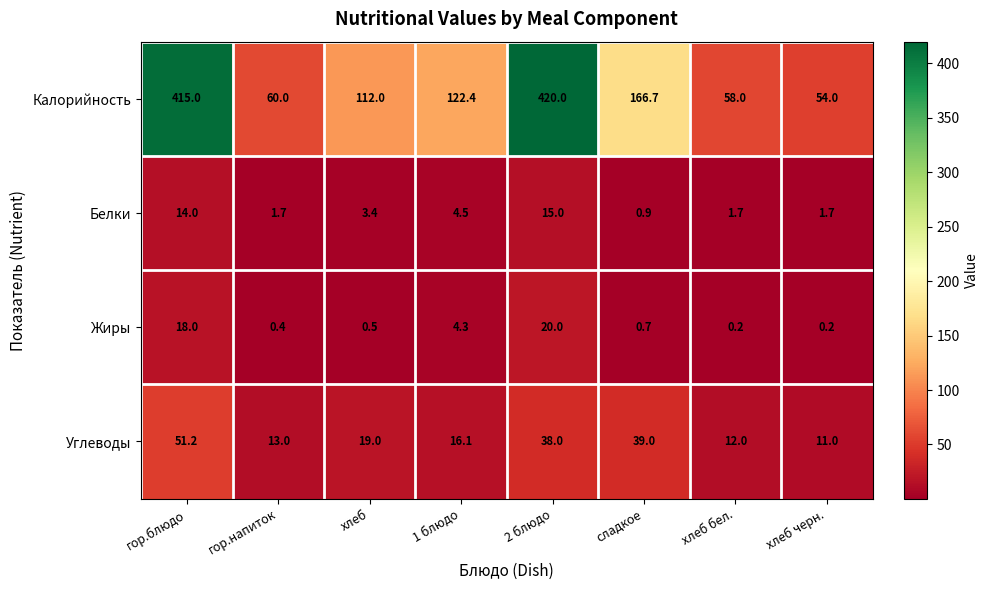

Which series changed the most between хлеб and 2 блюдо?

Калорийность